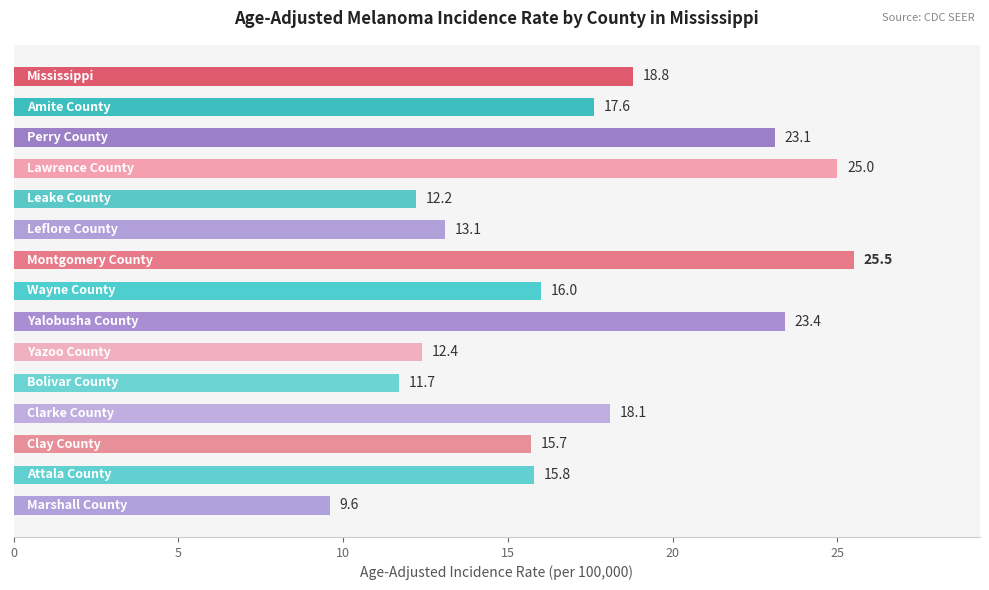

What is the smallest value displayed?

9.6